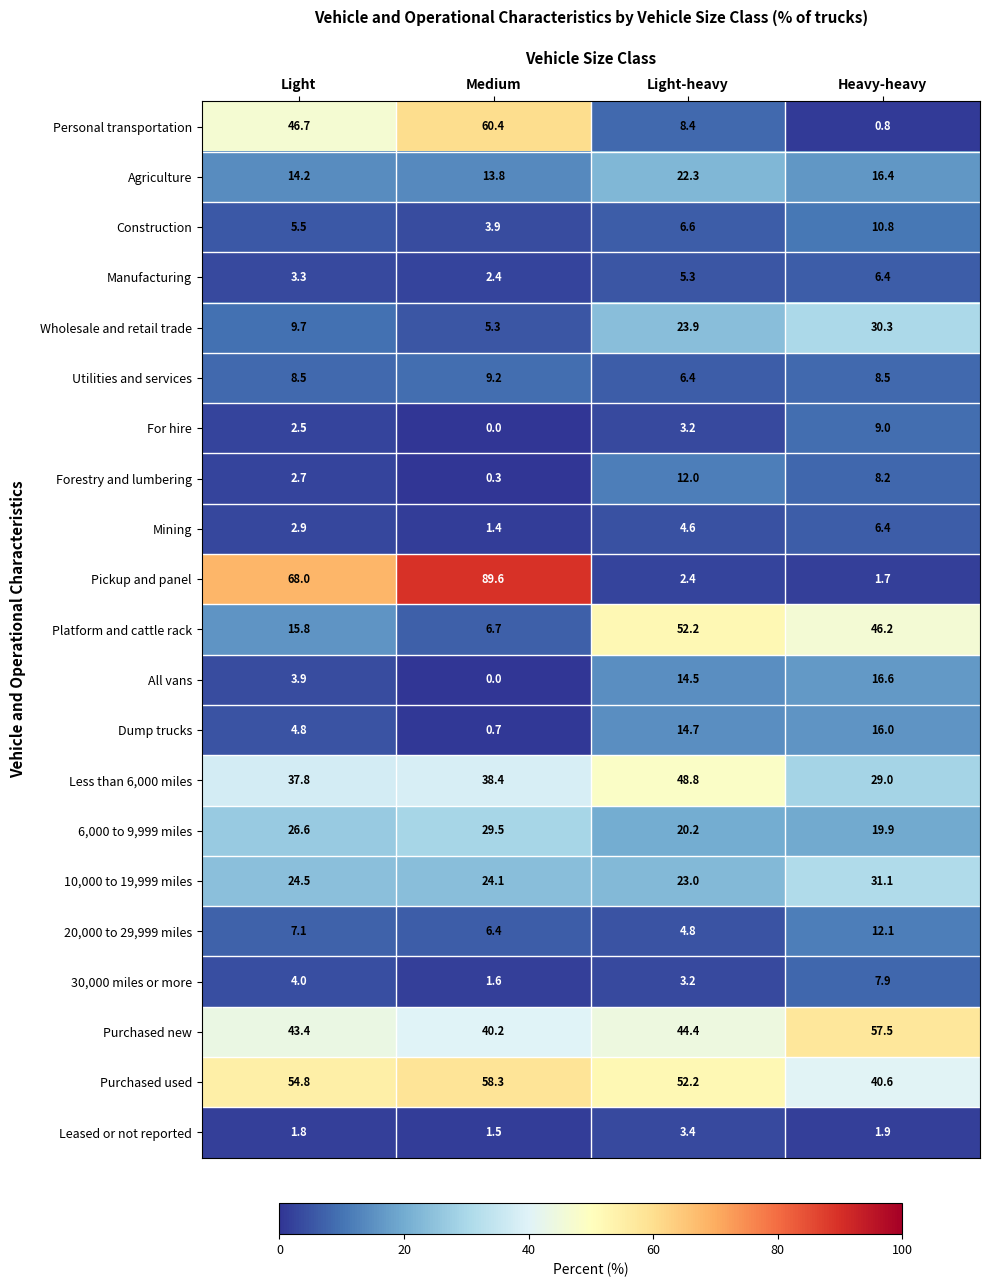

What is the highest value of the 6,000 to 9,999 miles series?

29.5